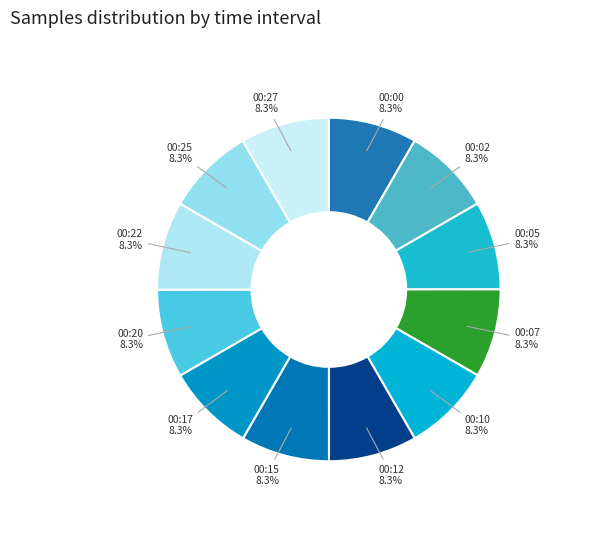

How many slices are in this pie chart?

12